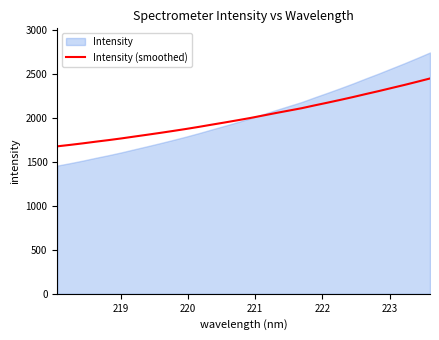

What is the minimum value for Intensity (smoothed)?

1674.7